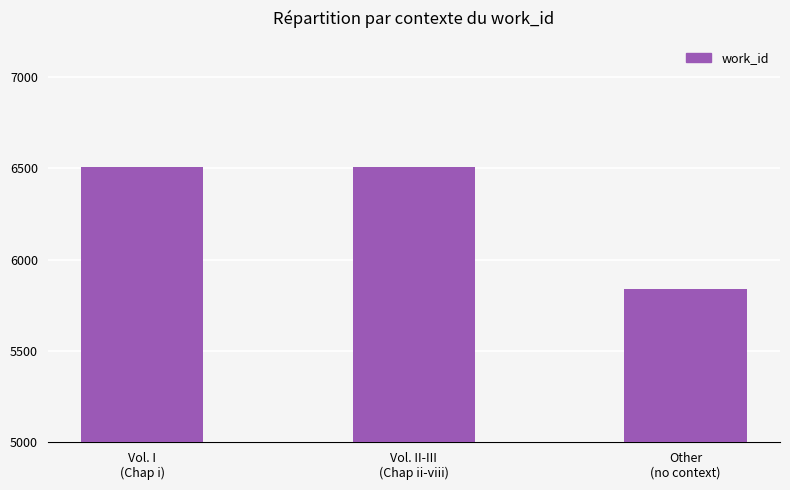

True or false: the data shows 3066 at Vol. II-III
(Chap ii-viii).

False